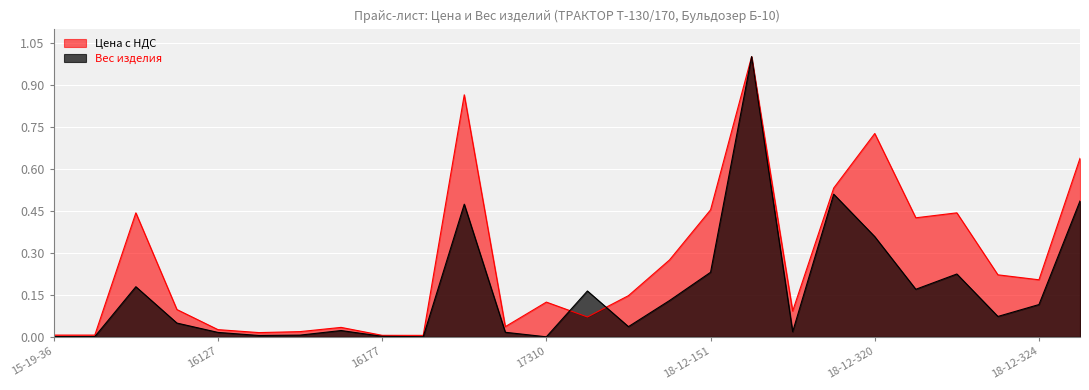

Where is the first local minimum for Цена с НДС?

16133